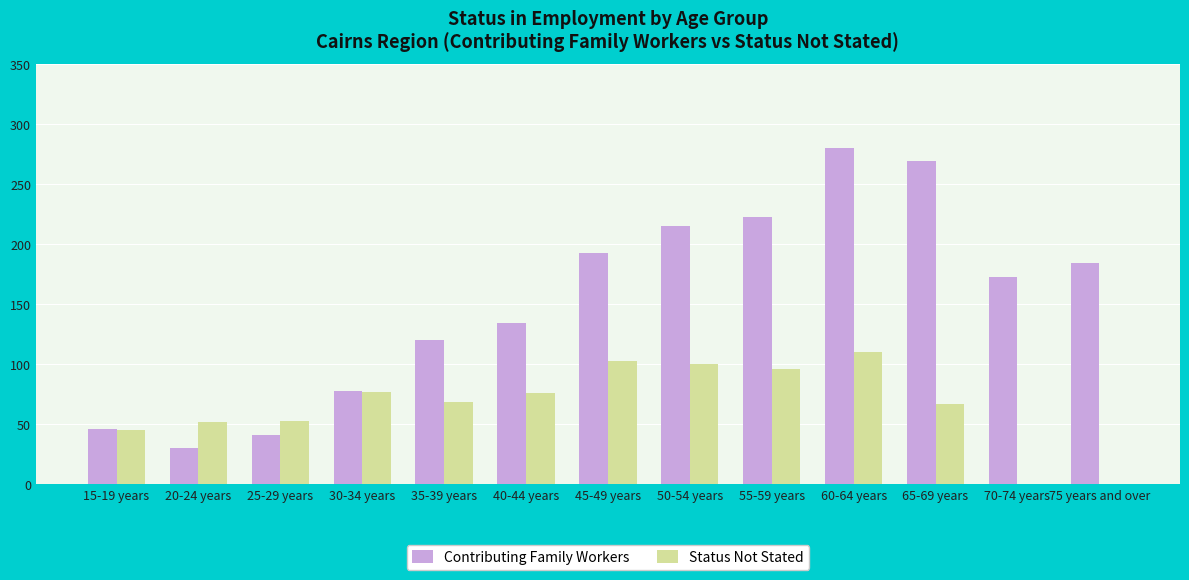

What value does the Status Not Stated series have at 60-64 years, to the nearest 10?

110